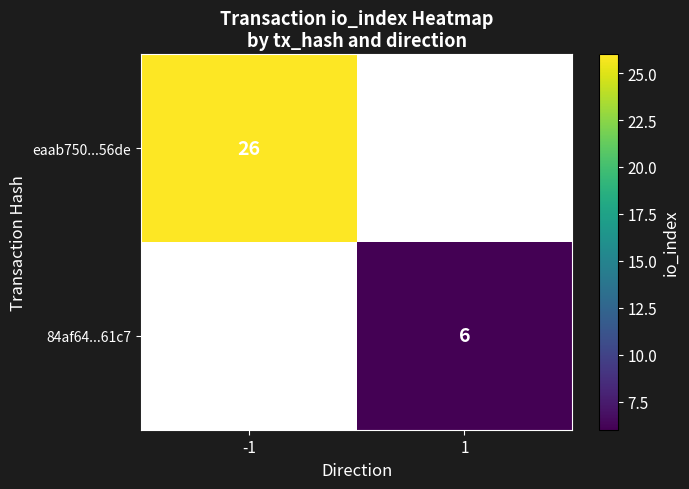

True or false: eaab750...56de has a value of 26 at -1.

True